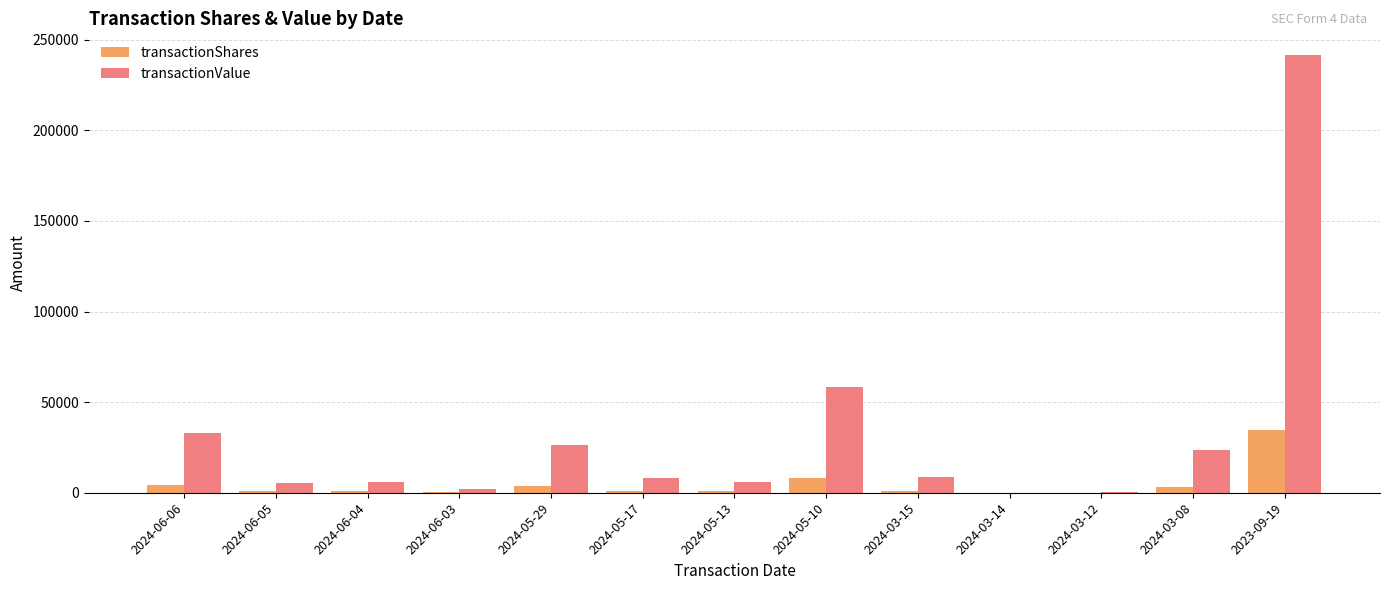

At which category does the chart reach its peak across all series?

2023-09-19